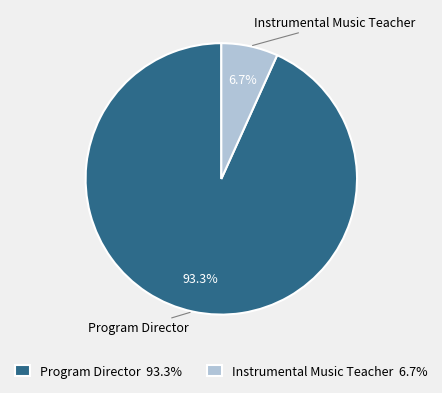

Rank the categories by value from lowest to highest.

Instrumental Music Teacher, Program Director